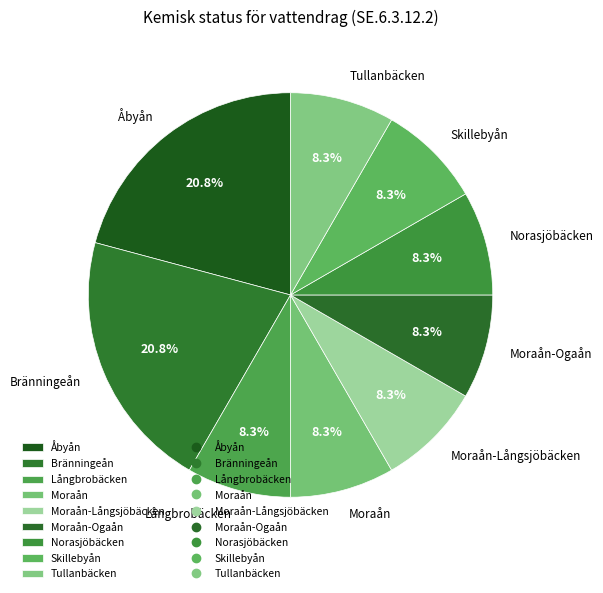

How many slices are in this pie chart?

9